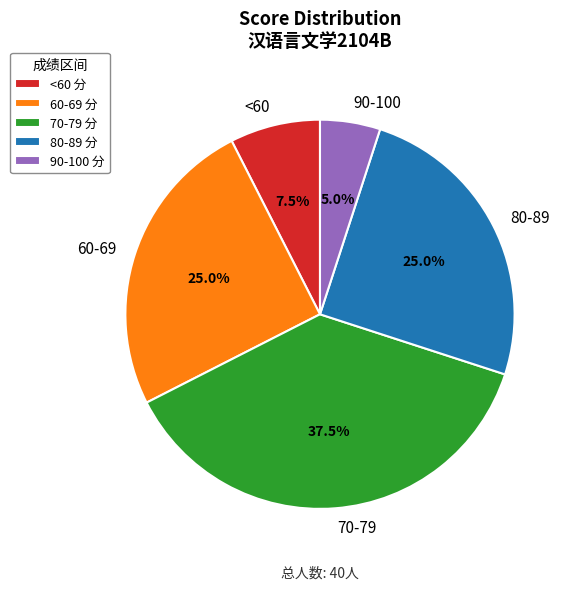

Is the sum of 90-100 and 70-79 greater than half?

No